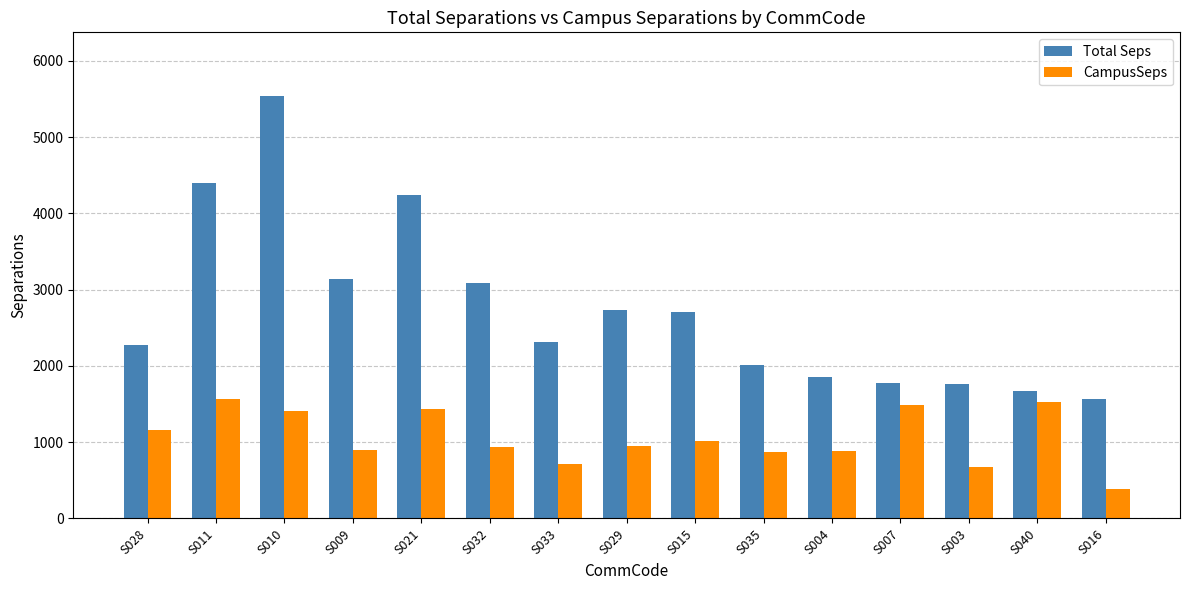

What is the sum of the CampusSeps values at S040 and S032?

2474.3